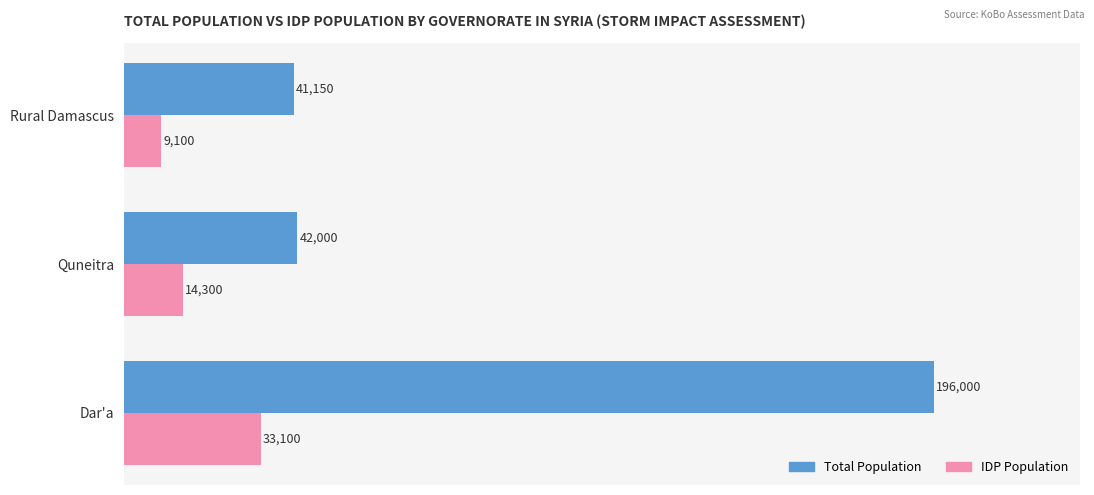

Which series changed the most between Dar'a and Rural Damascus?

Total Population